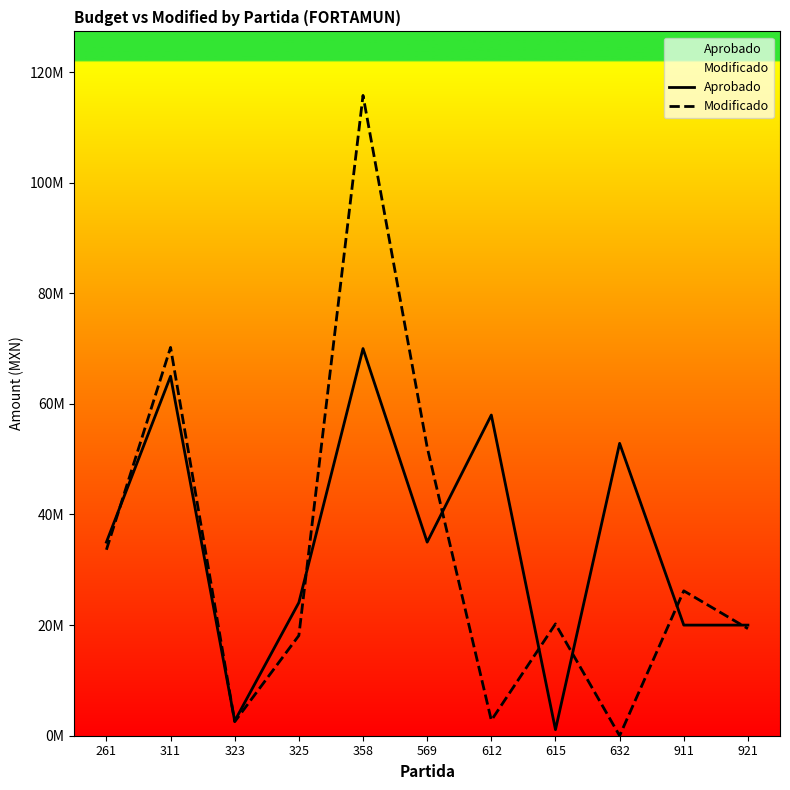

What is the value of the Aprobado point at the 8th from the left?

1090440